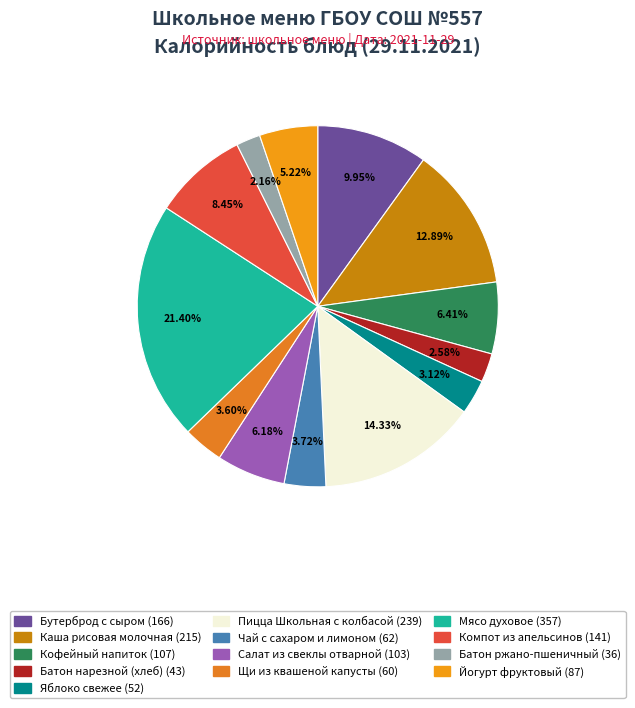

To the nearest percent, what portion does Каша рисовая молочная represent?

13%